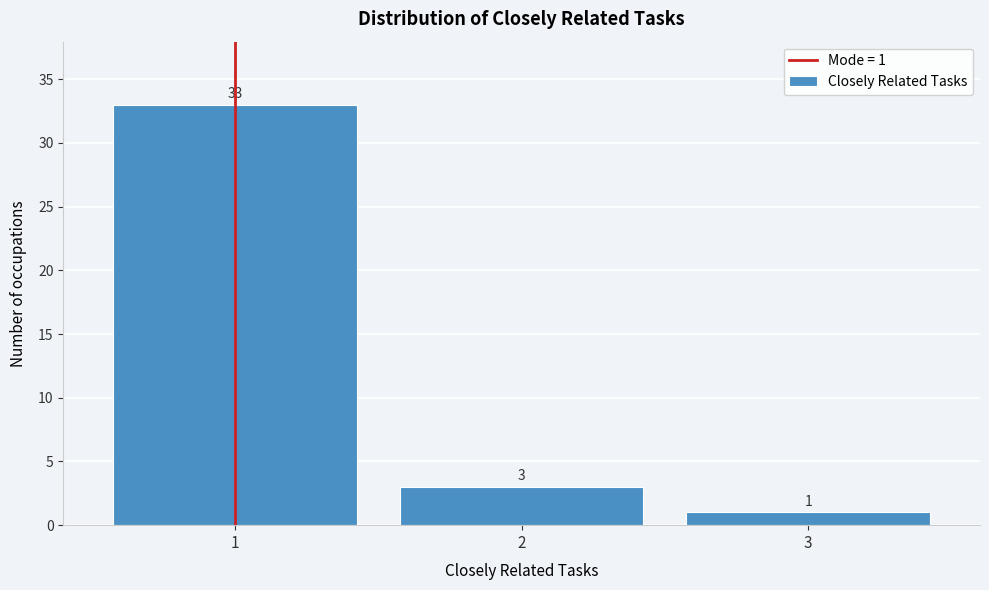

Which range on the x-axis has the tallest bar?

0.5 to 1.5